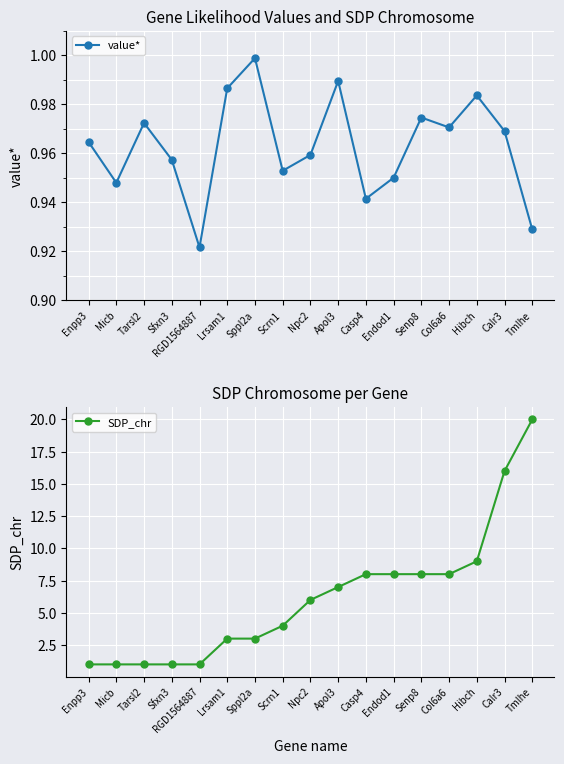

What value does the SDP_chr series have at Senp8?

8